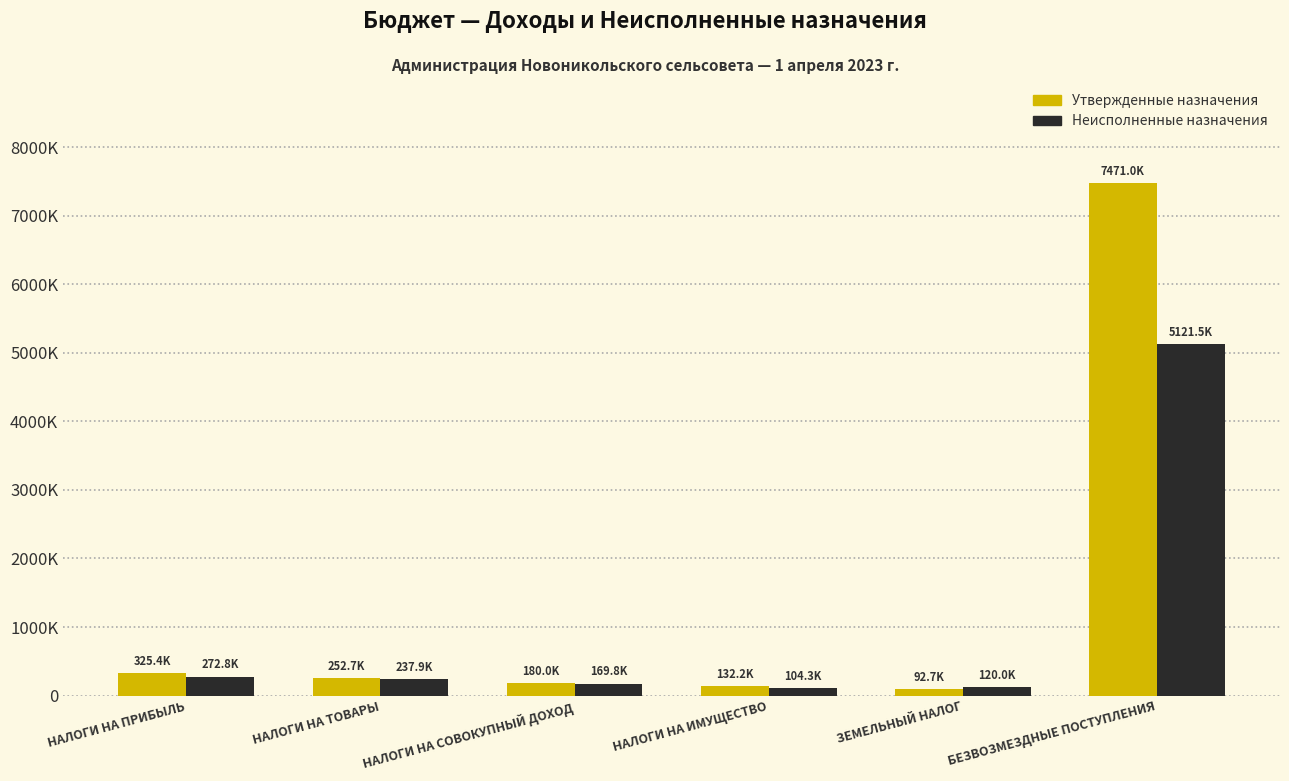

The value of Неисполненные назначения at НАЛОГИ НА ТОВАРЫ is 413151.7. True or false?

False